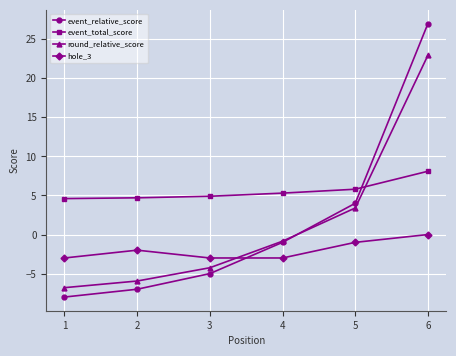

Count the number of categories in the chart.

6